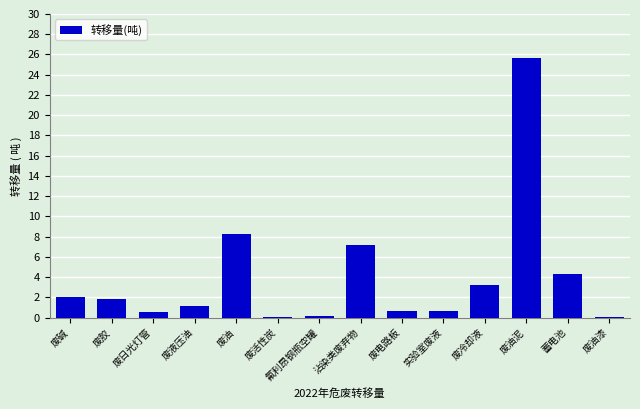

How many data points does each series have?

14